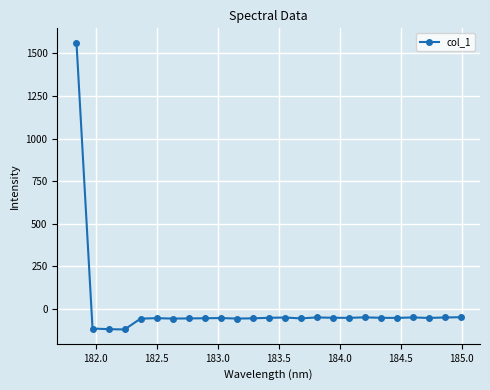

What is the value of the 21st point from the left?

-51.9